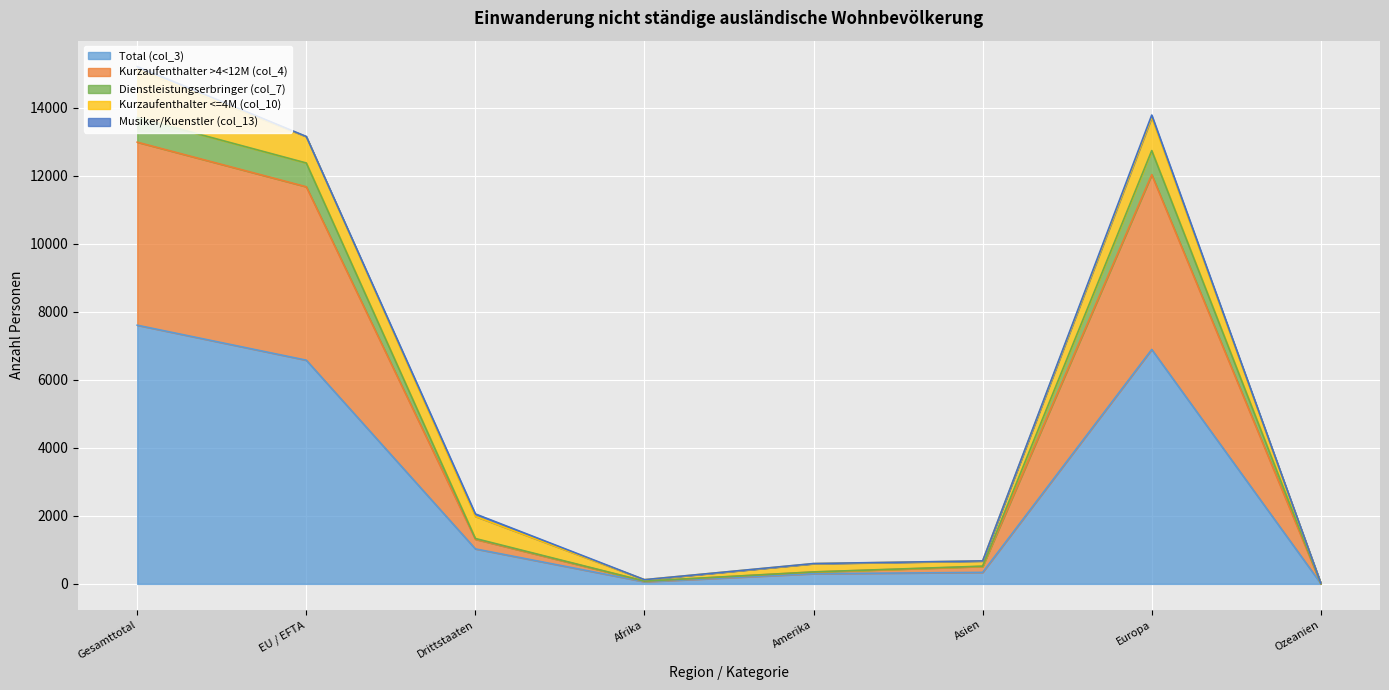

At which category does Kurzaufenthalter >4<12M (col_4) reach its first local valley?

Afrika